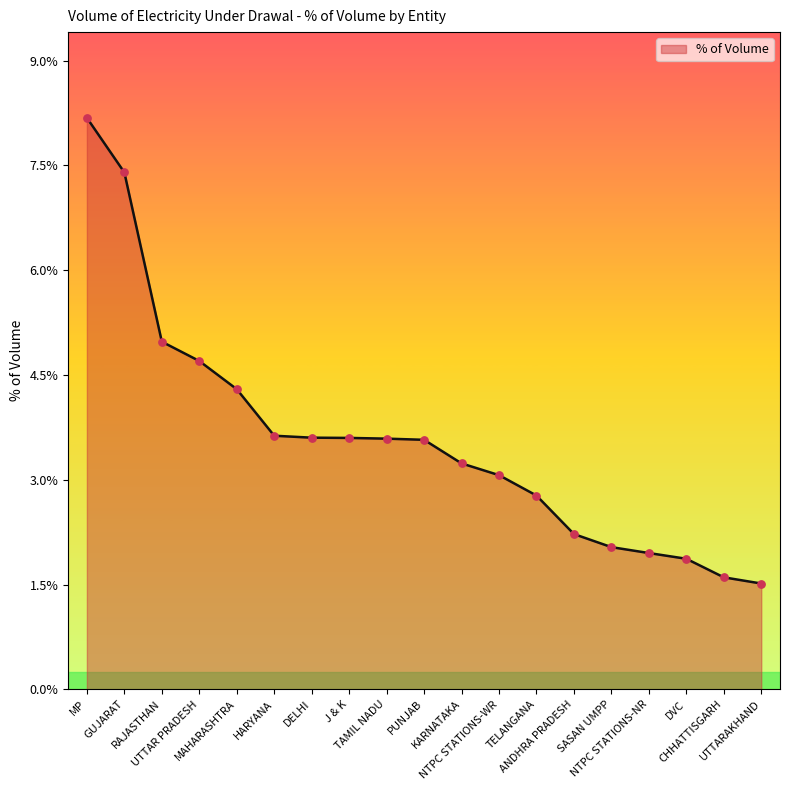

What is the ratio of the value at PUNJAB to the value at GUJARAT?

0.5